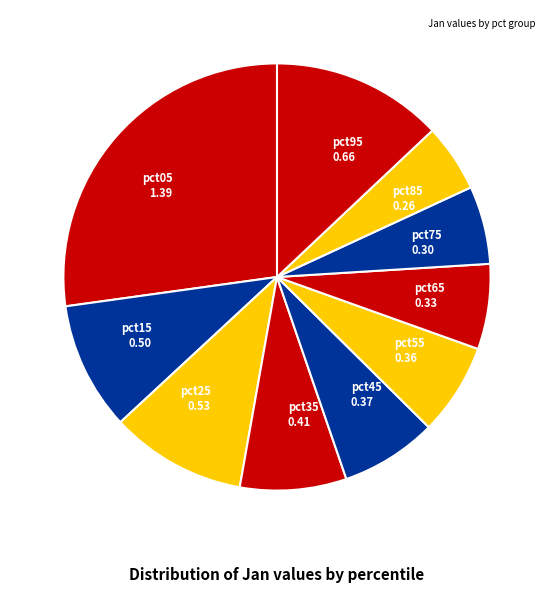

The pct55 slice represents 7% of the pie. True or false?

True